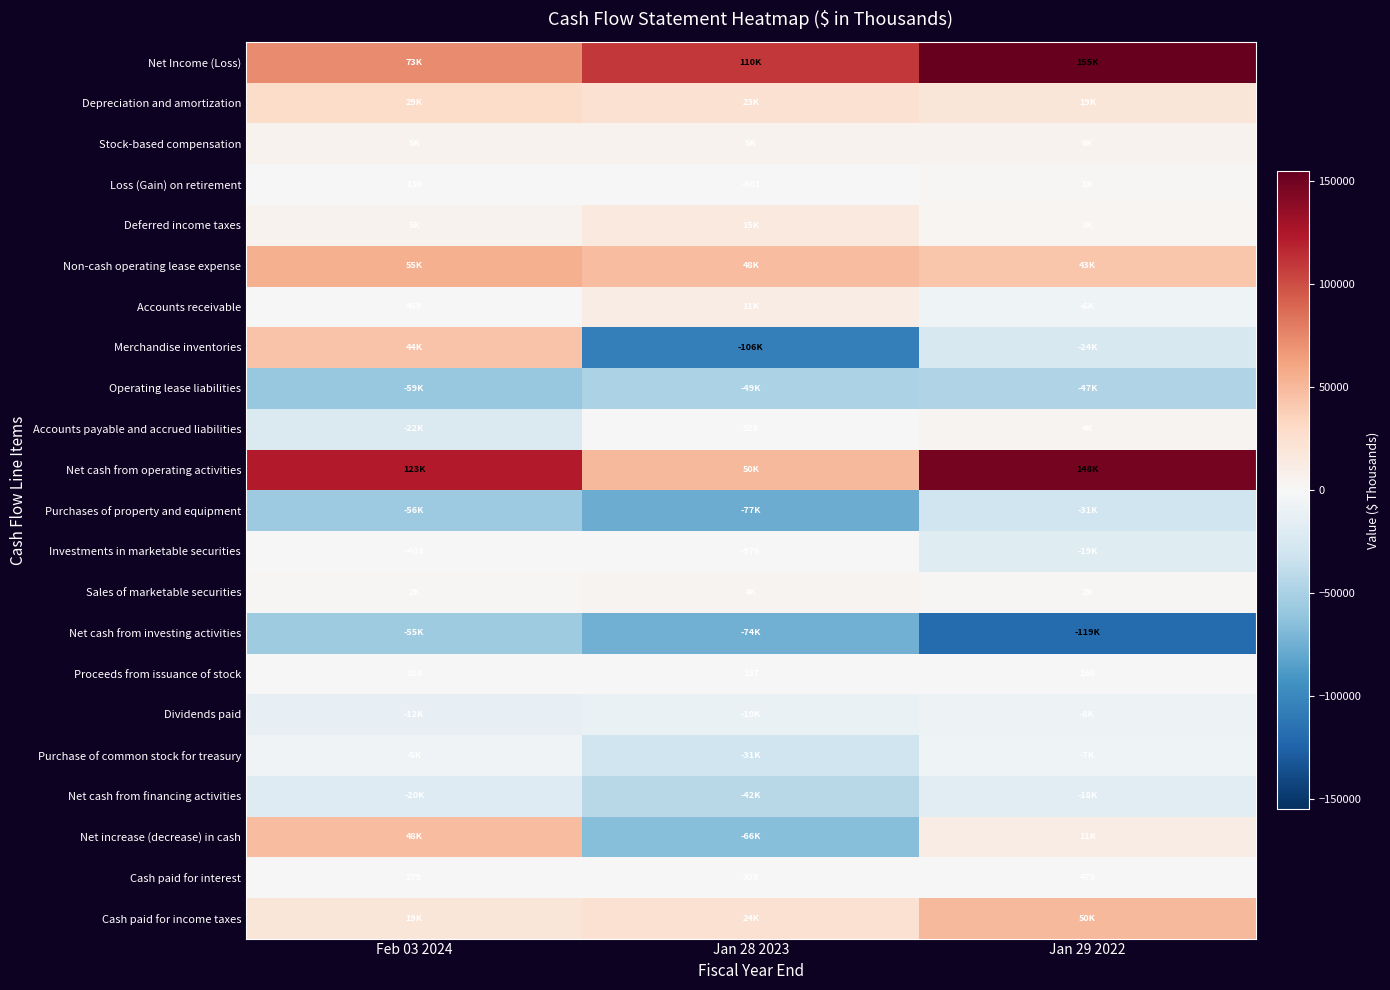

What is the average value of the Cash paid for interest series?

354